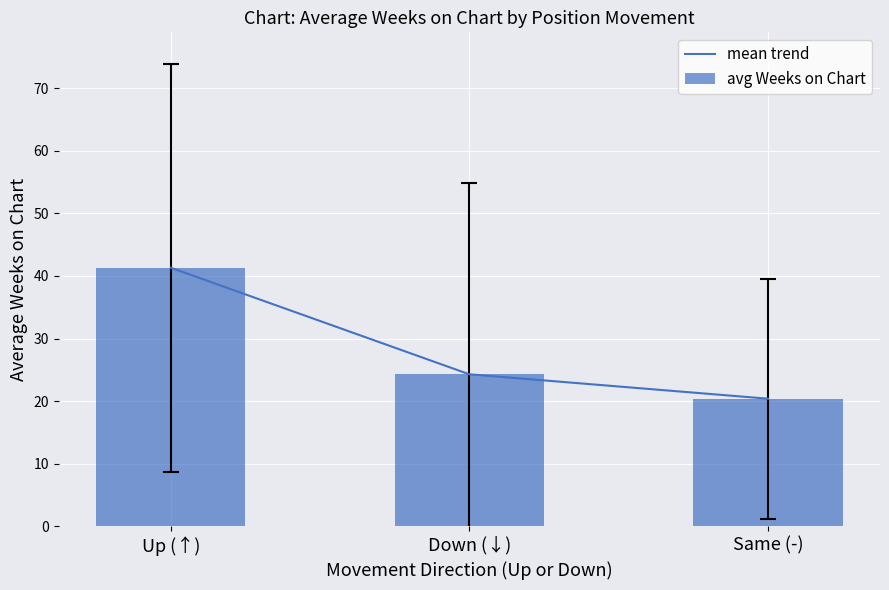

At which label does mean trend first exceed 24?

Up (↑)